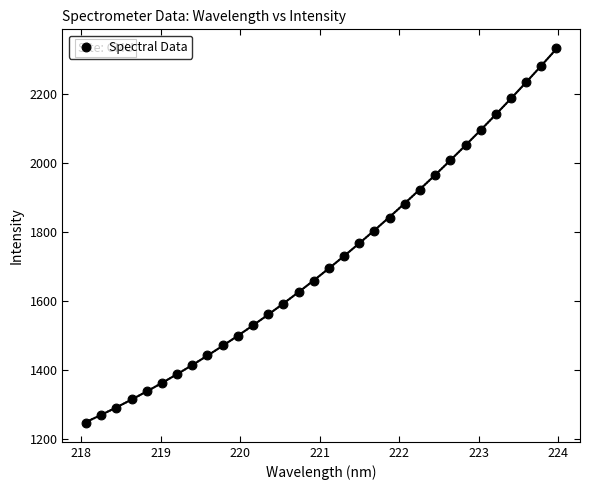

What is the range of Y values (max minus min)?

1086.2